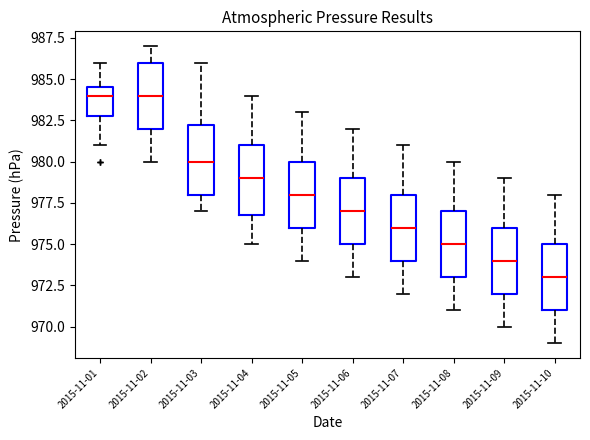

Where does the median line of the box for 2015-11-06 sit on the y-axis? The values are not printed on the chart, so give them approximately, as read against the axis.

977.0